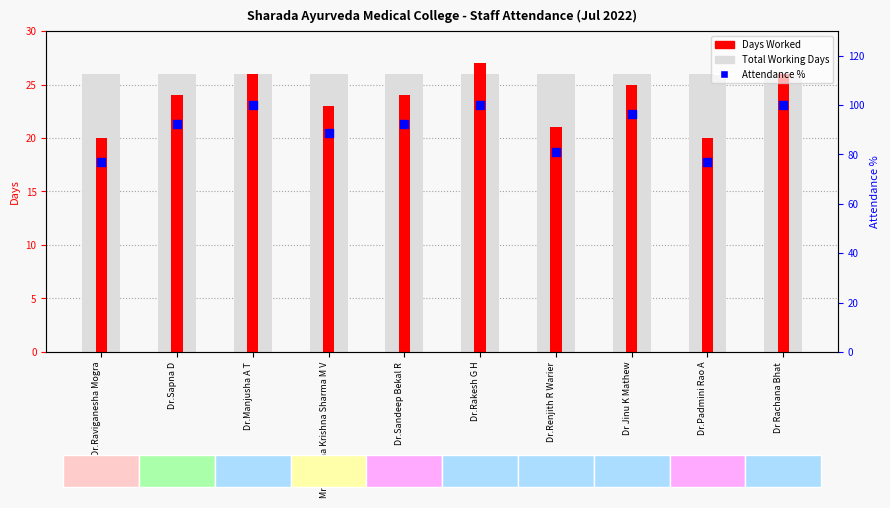

Which series reaches the minimum Y coordinate?

Days Worked